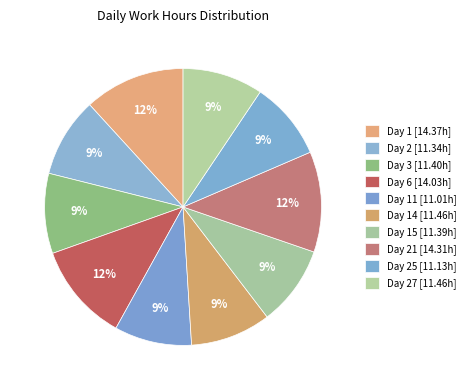

How many slices are in this pie chart?

10